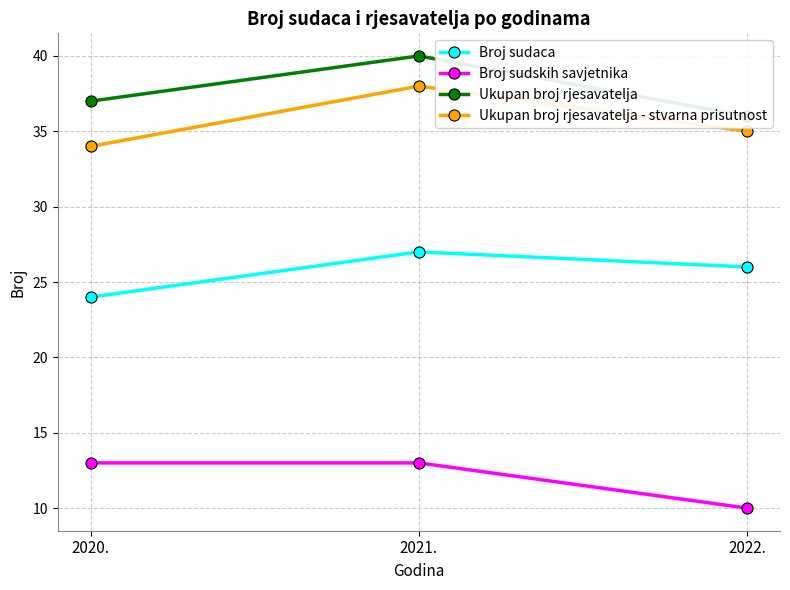

What is the sum of the Ukupan broj rjesavatelja values at 2022. and 2021.?

76